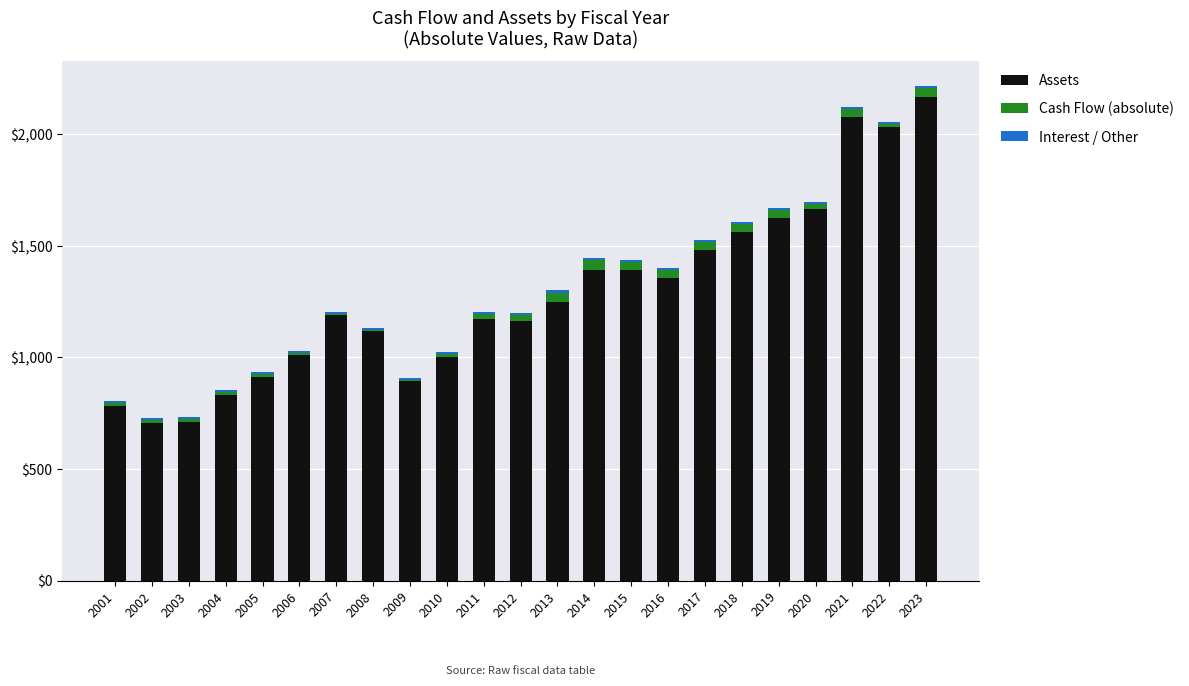

At which label does Assets reach its peak?

2023